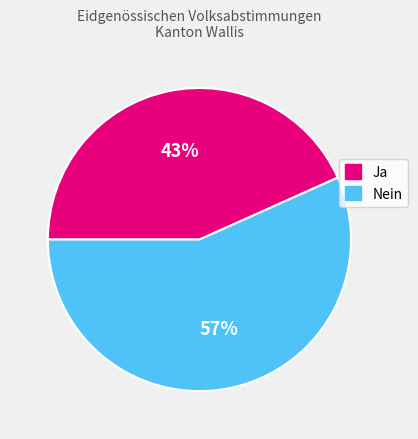

The Nein slice represents 57% of the pie. True or false?

True